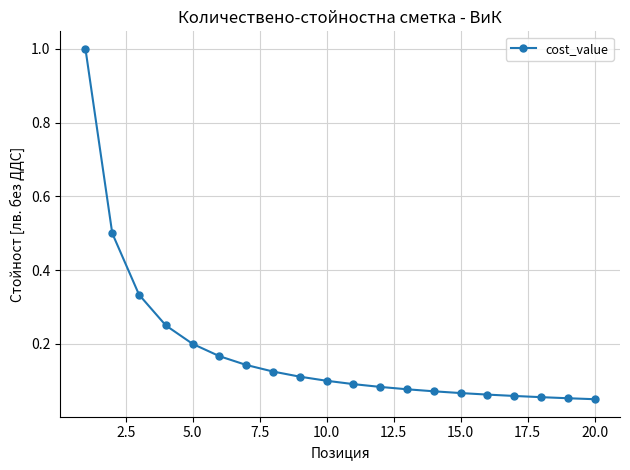

What is the greatest value displayed?

1.0